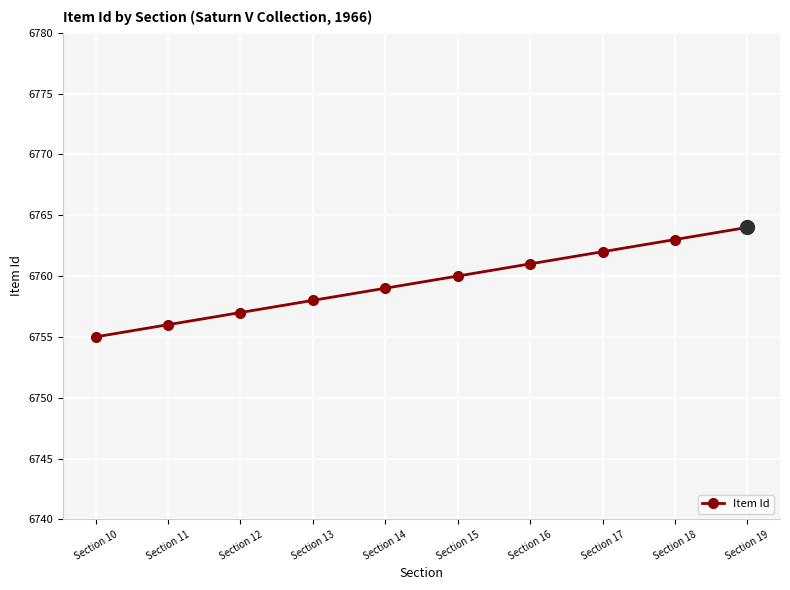

Reading left to right, extract all data points from this chart.

Section 10=6755	Section 11=6756	Section 12=6757	Section 13=6758	Section 14=6759	Section 15=6760	Section 16=6761	Section 17=6762	Section 18=6763	Section 19=6764